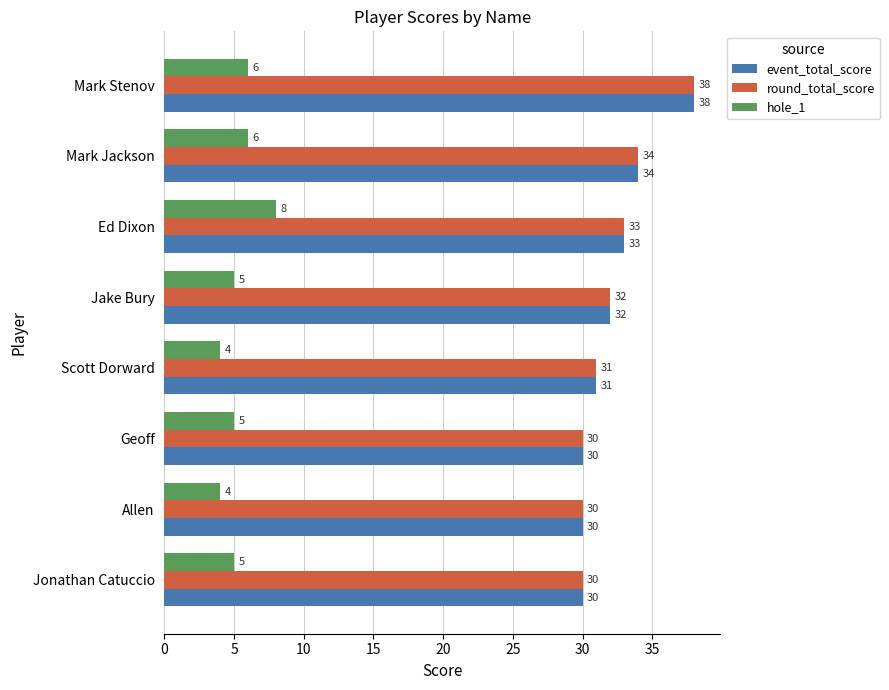

What is the total value across all series at Mark Jackson?

74